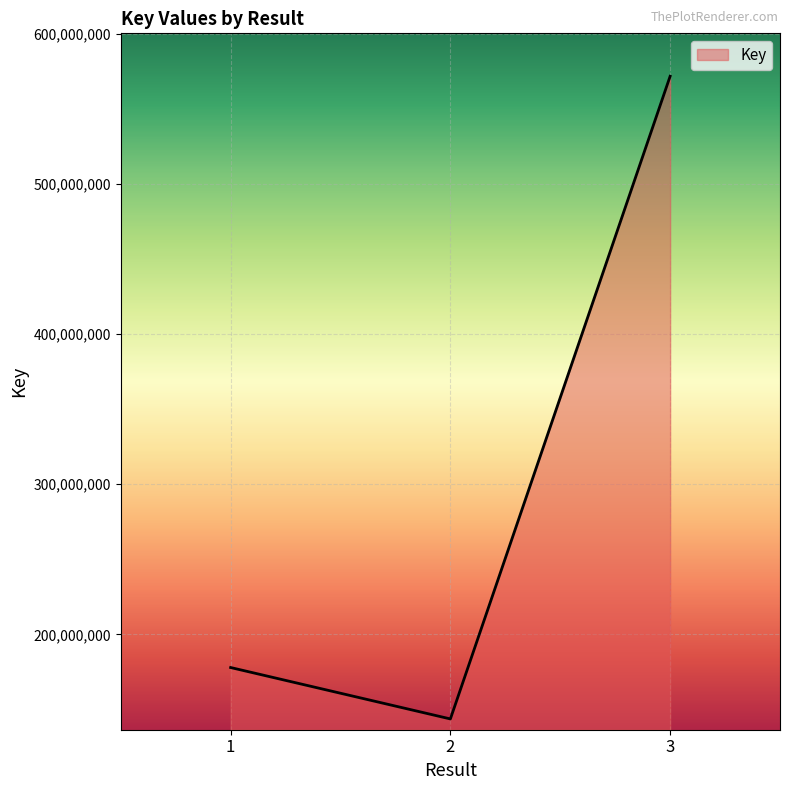

What is the minimum value shown in the chart?

143665206